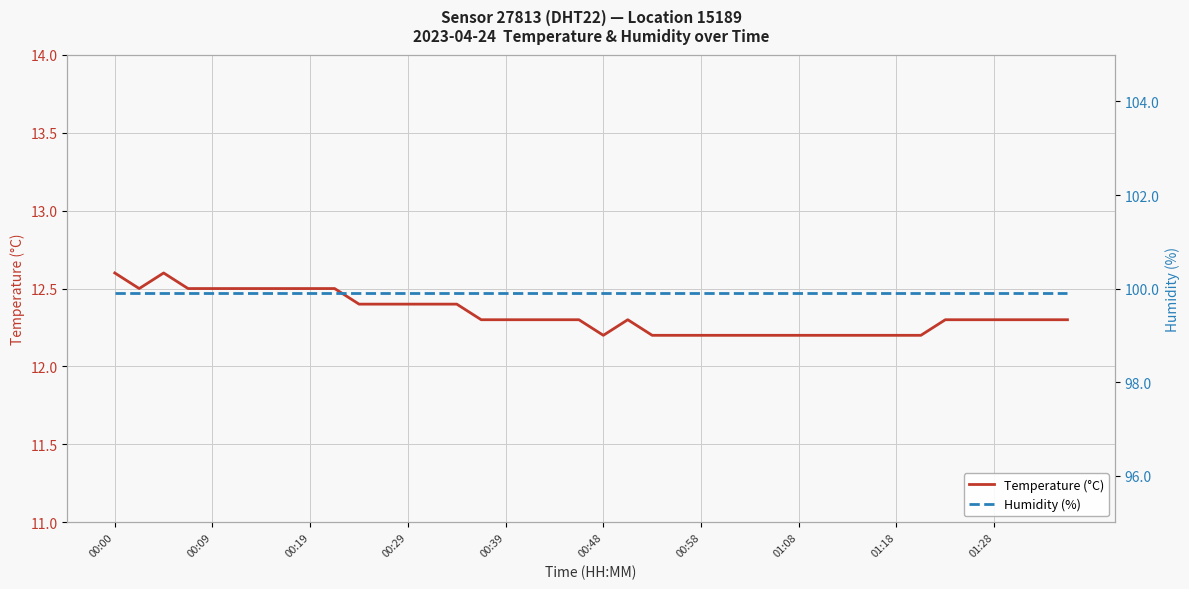

What is the lowest value of the Temperature (°C) series?

12.2